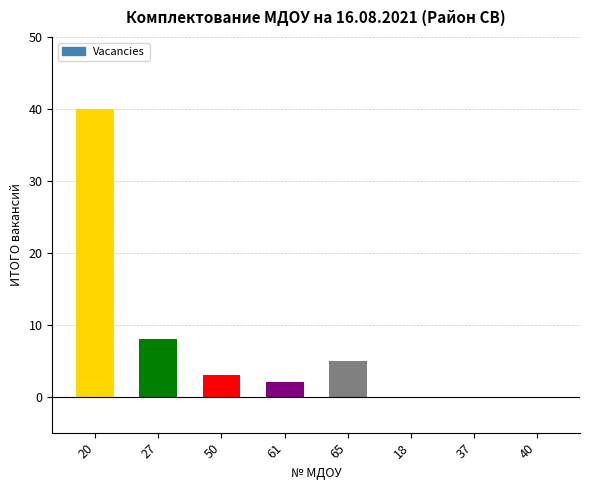

Reading left to right, what are all the values shown in this chart?

20=40	27=8	50=3	61=2	65=5	18=0	37=0	40=0